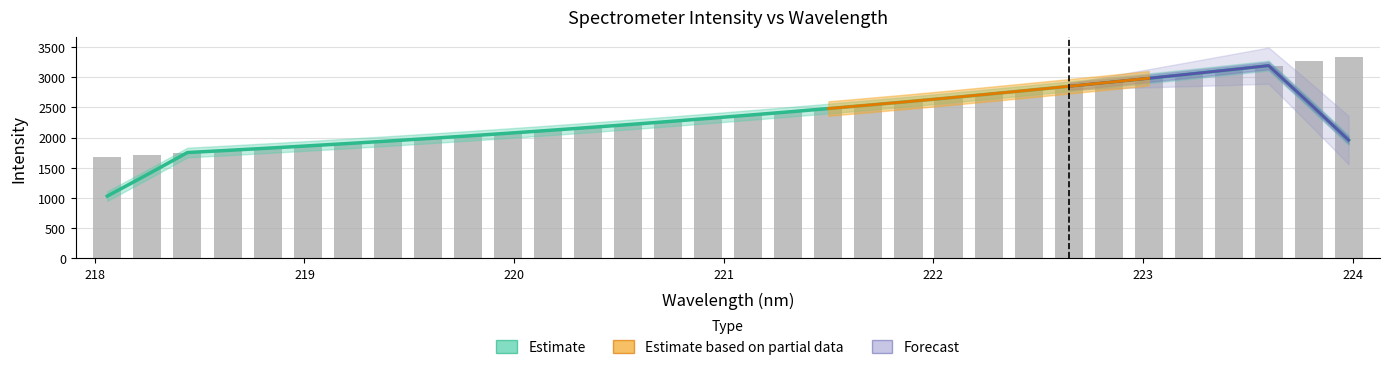

The chart shows a value of 1188.3 at 18. True or false?

False